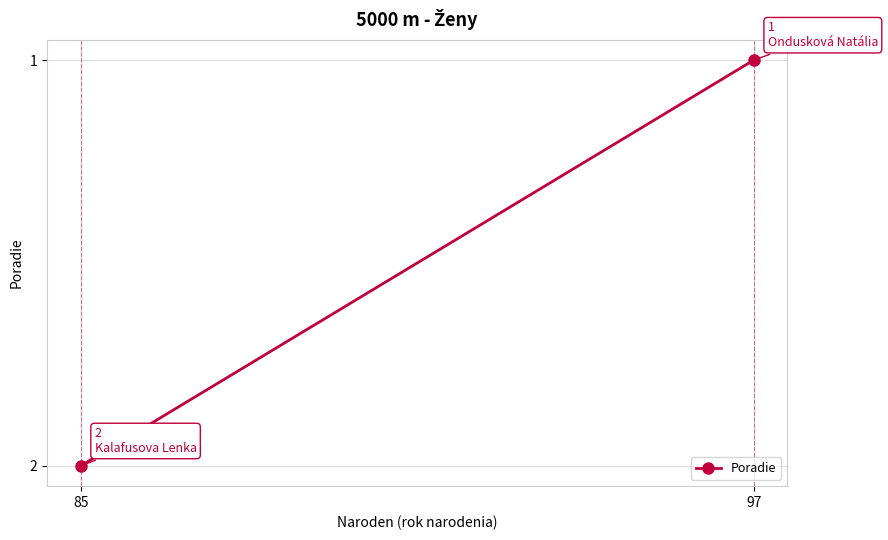

Is this an area chart (filled region under the line)?

No